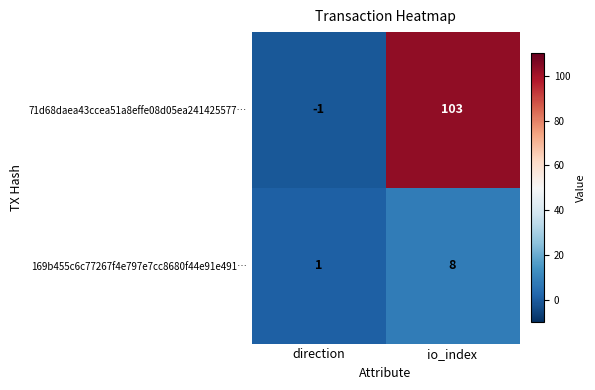

Which series changed the most between direction and io_index?

71d68daea43ccea51a8effe08d05ea241425577…